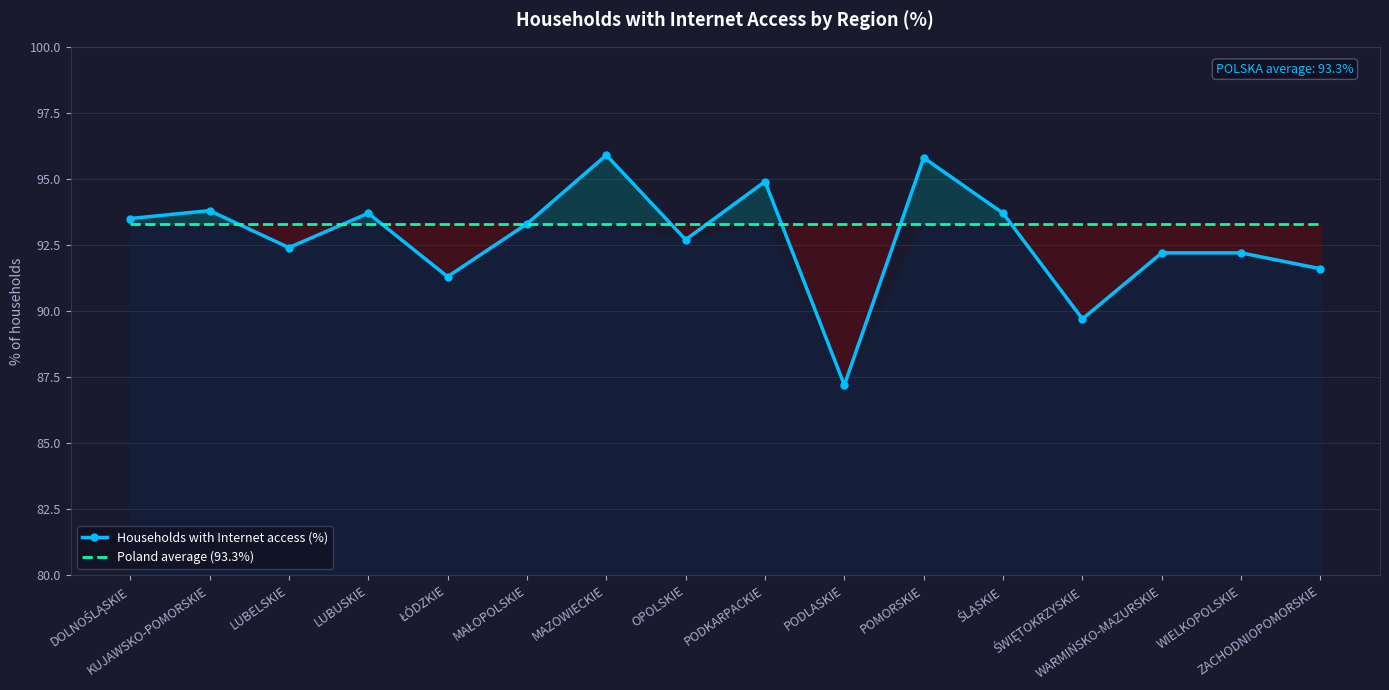

Where is Poland average (93.3%) nearest to the value 93?

DOLNOŚLĄSKIE